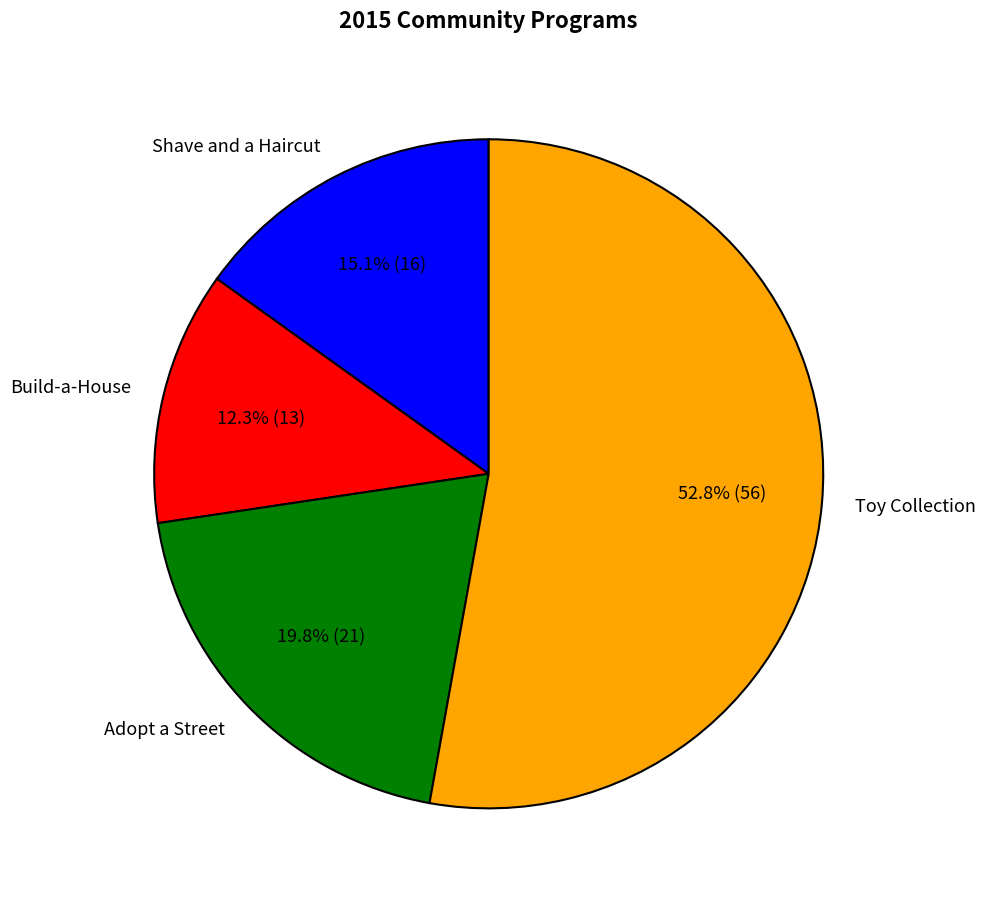

What is the smallest slice in the pie chart?

Build-a-House